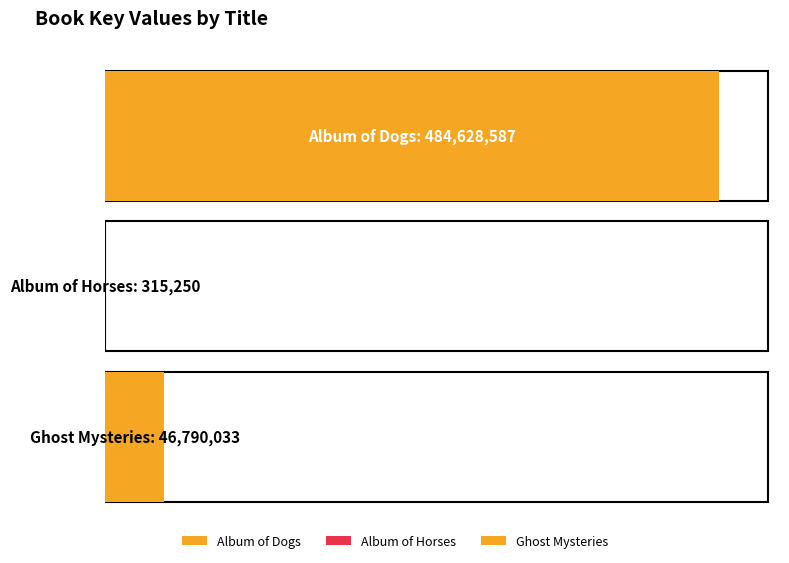

List the labels in order of value, largest first.

Album of Dogs, Ghost Mysteries, Album of Horses